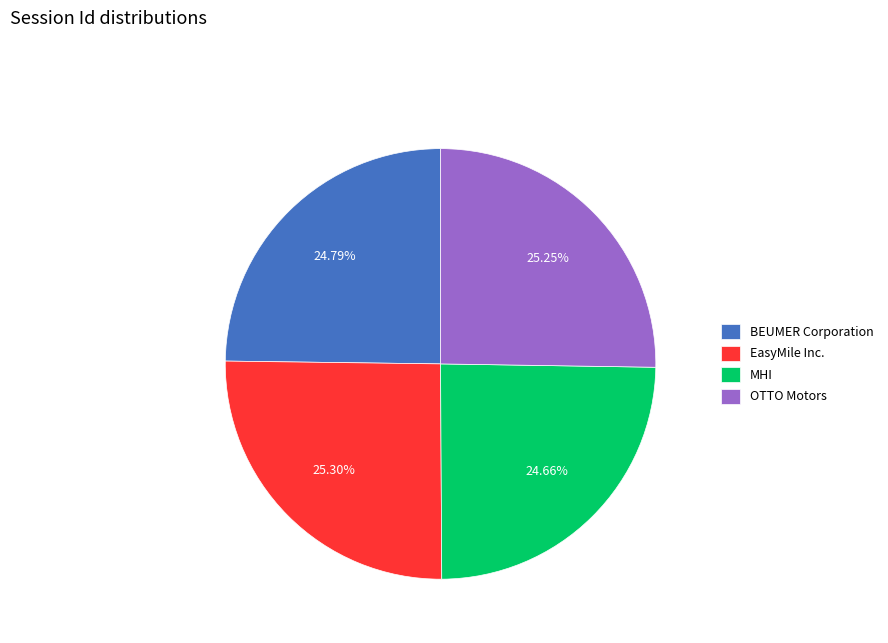

To the nearest percent, what is the difference between the BEUMER Corporation and EasyMile Inc. slice percentages?

1%